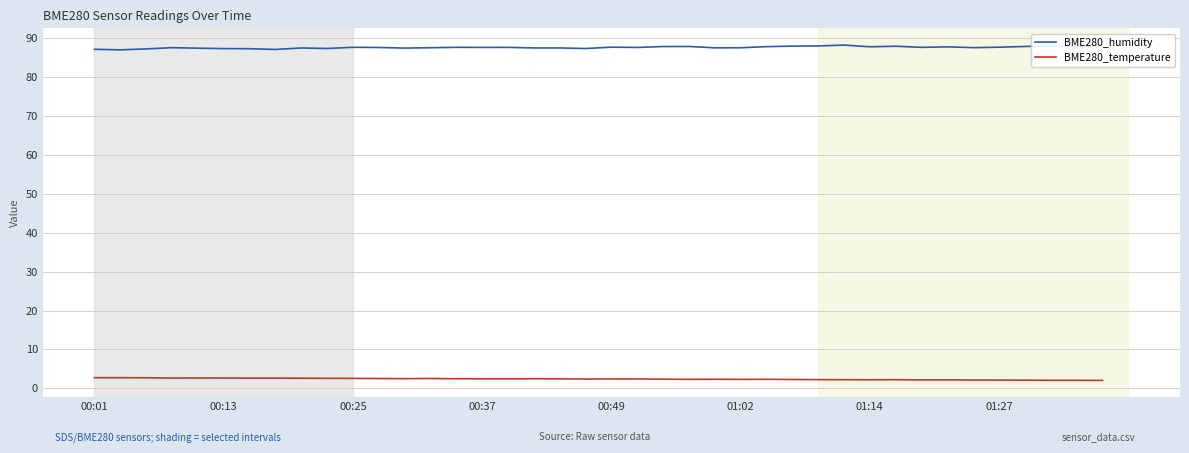

What is the maximum value shown in the chart?

88.1